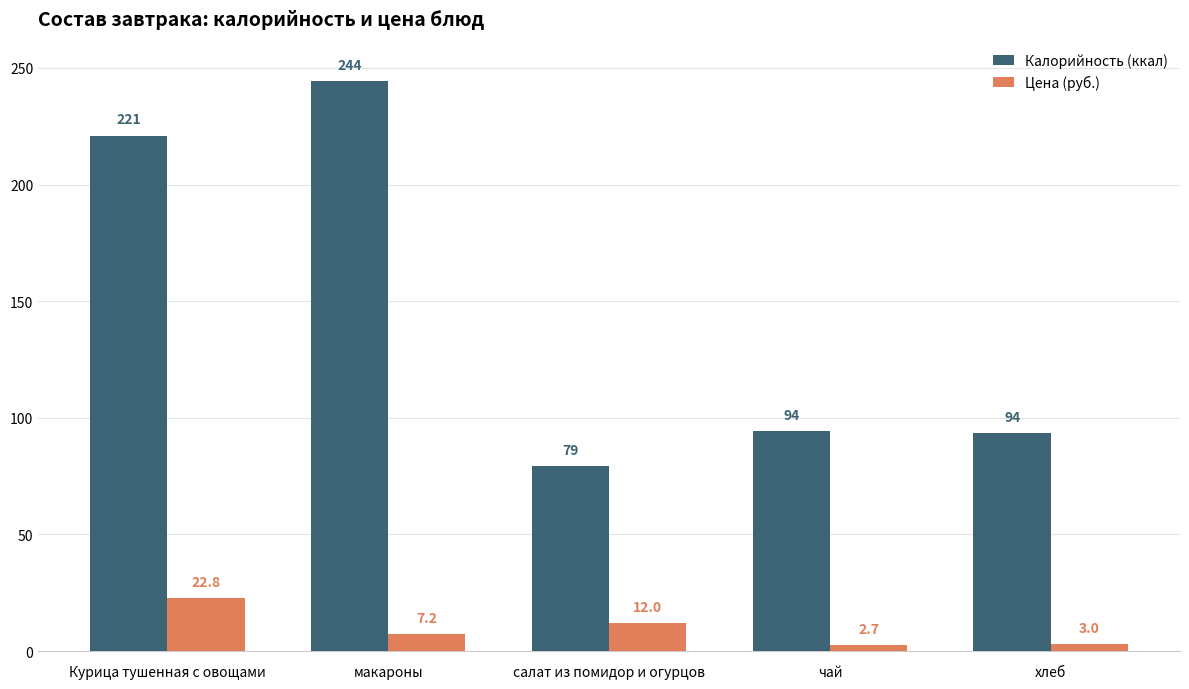

True or false: Цена (руб.) has a value of 7.2 at макароны.

True